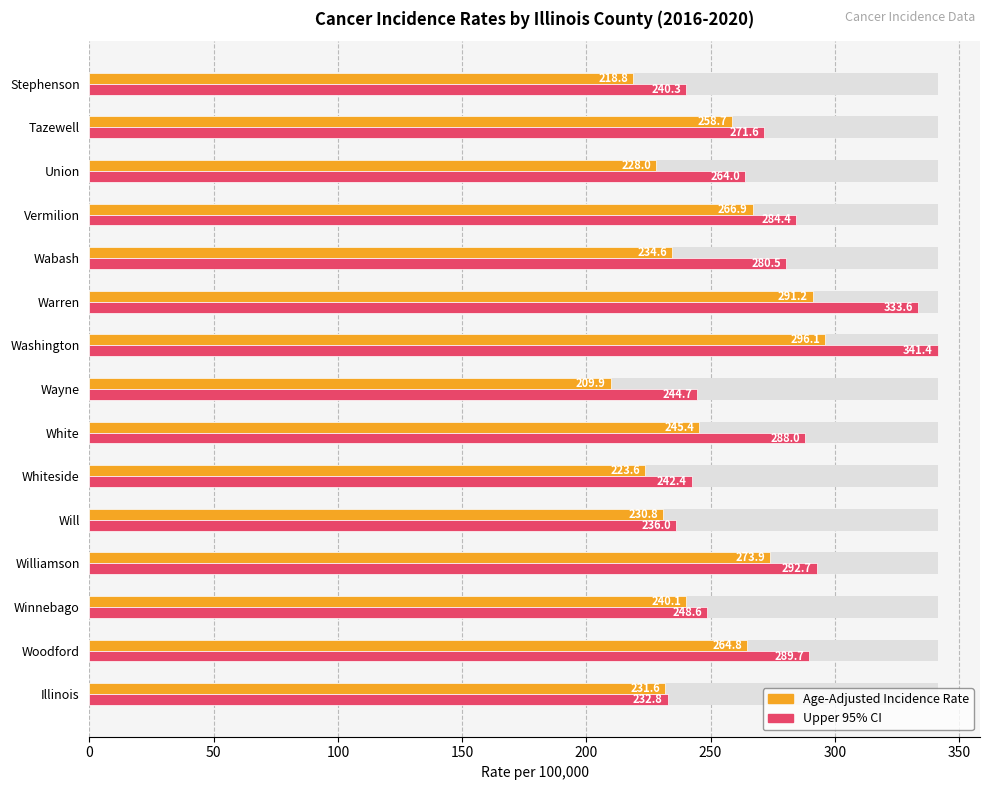

At Williamson, list the series in order from smallest to largest.

Age-Adjusted Incidence Rate, Upper 95% CI